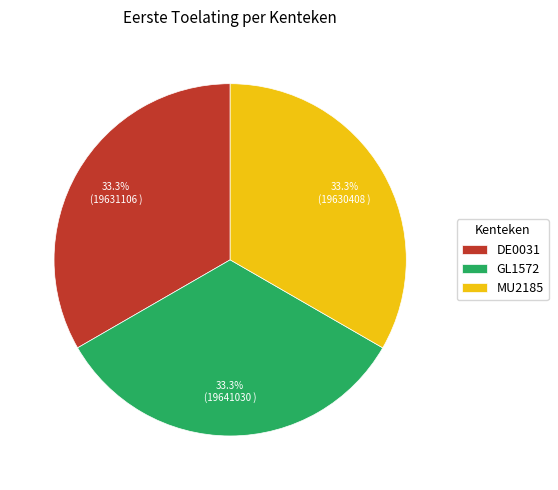

What is the ratio of the value at DE0031 to the value at GL1572?

1.0